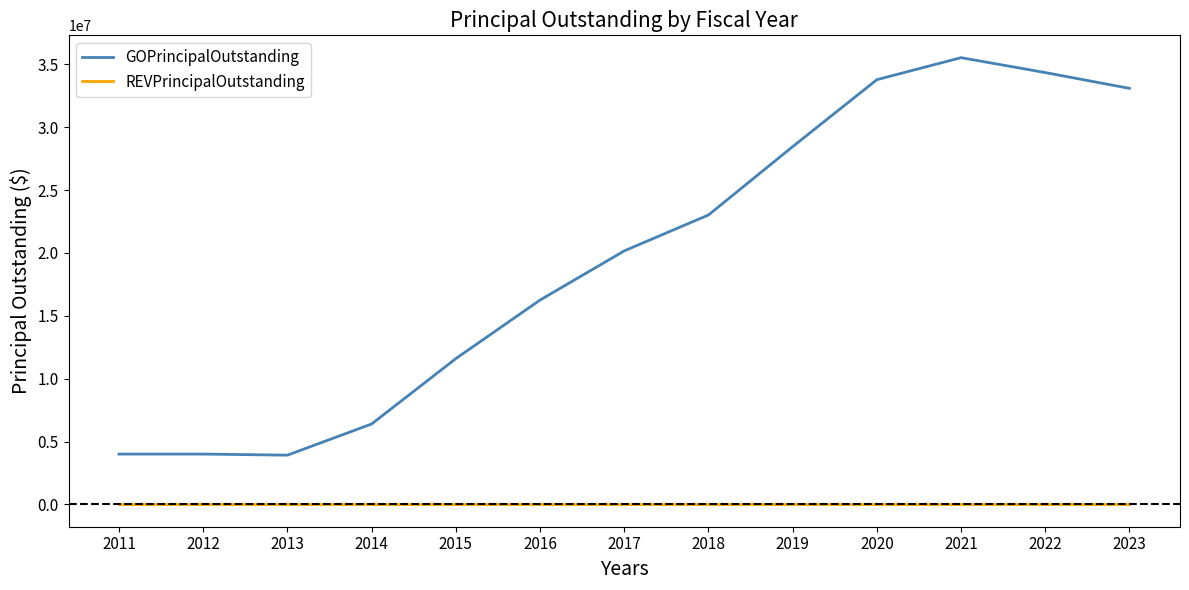

What is the lowest value of the GOPrincipalOutstanding series?

3915000